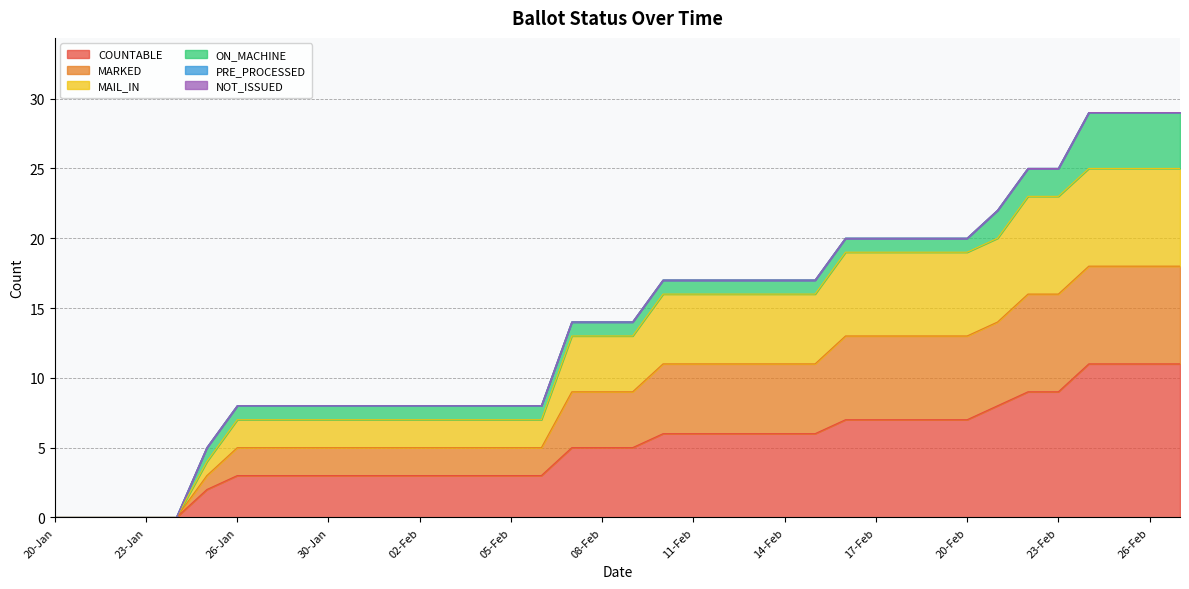

Is the value of COUNTABLE at 18-Feb greater than the value of MAIL_IN at 05-Feb?

Yes